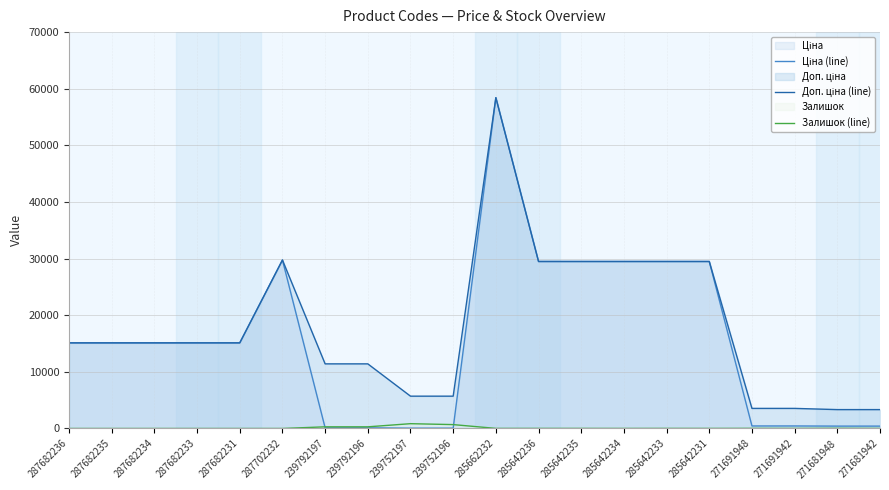

In Залишок (line), how many points are higher than both neighbors (excluding endpoints)?

4